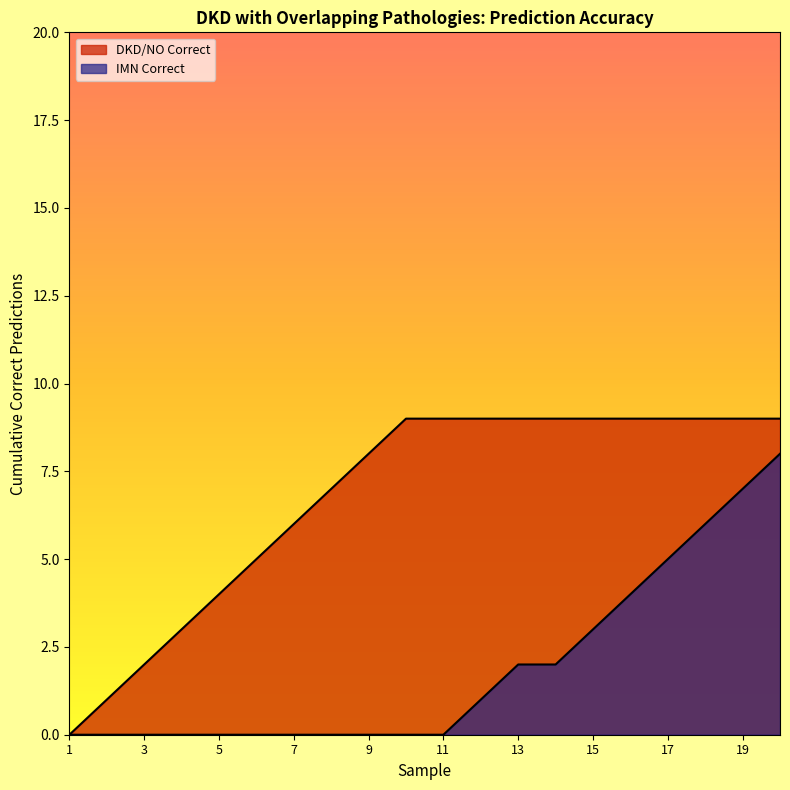

Rank the series by their maximum value, from highest to lowest.

DKD/NO Correct, IMN Correct